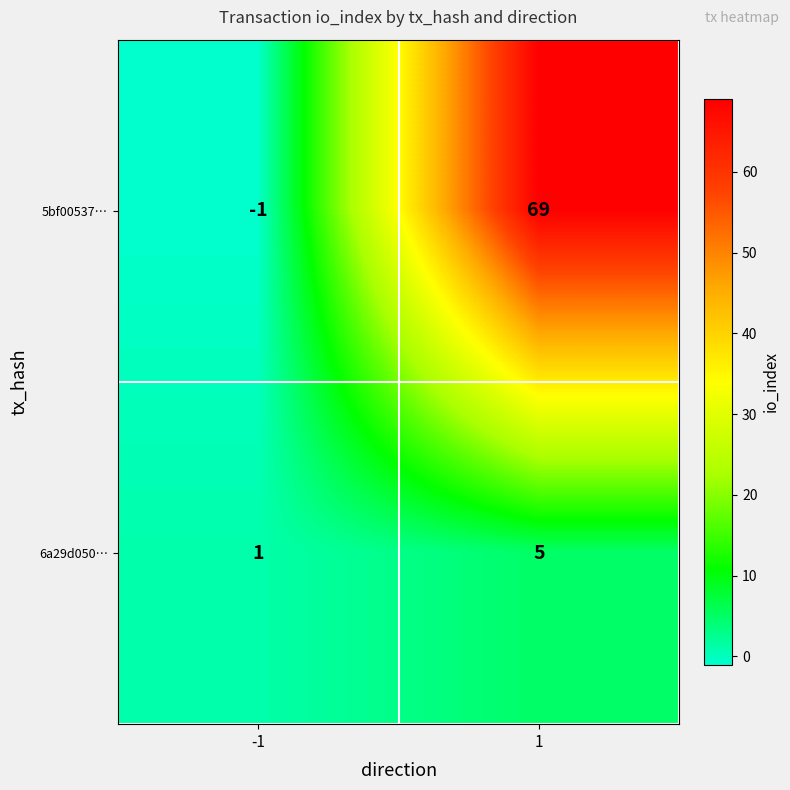

What is the average value of the 6a29d050… series?

3